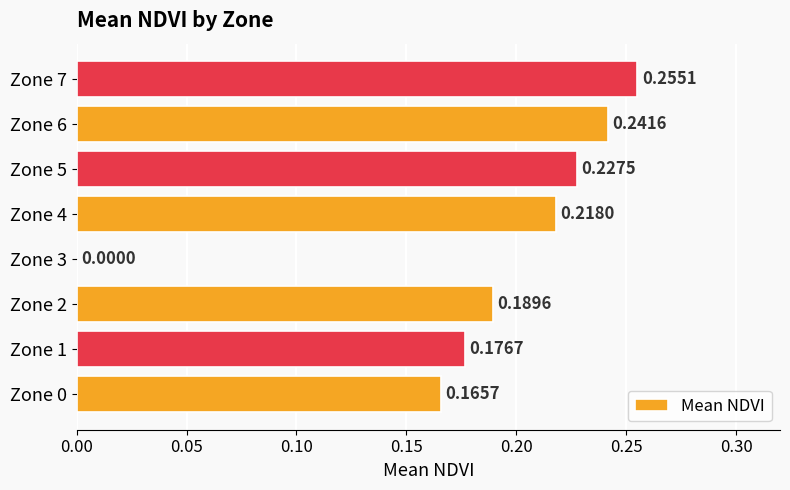

Are the bars horizontal?

Yes